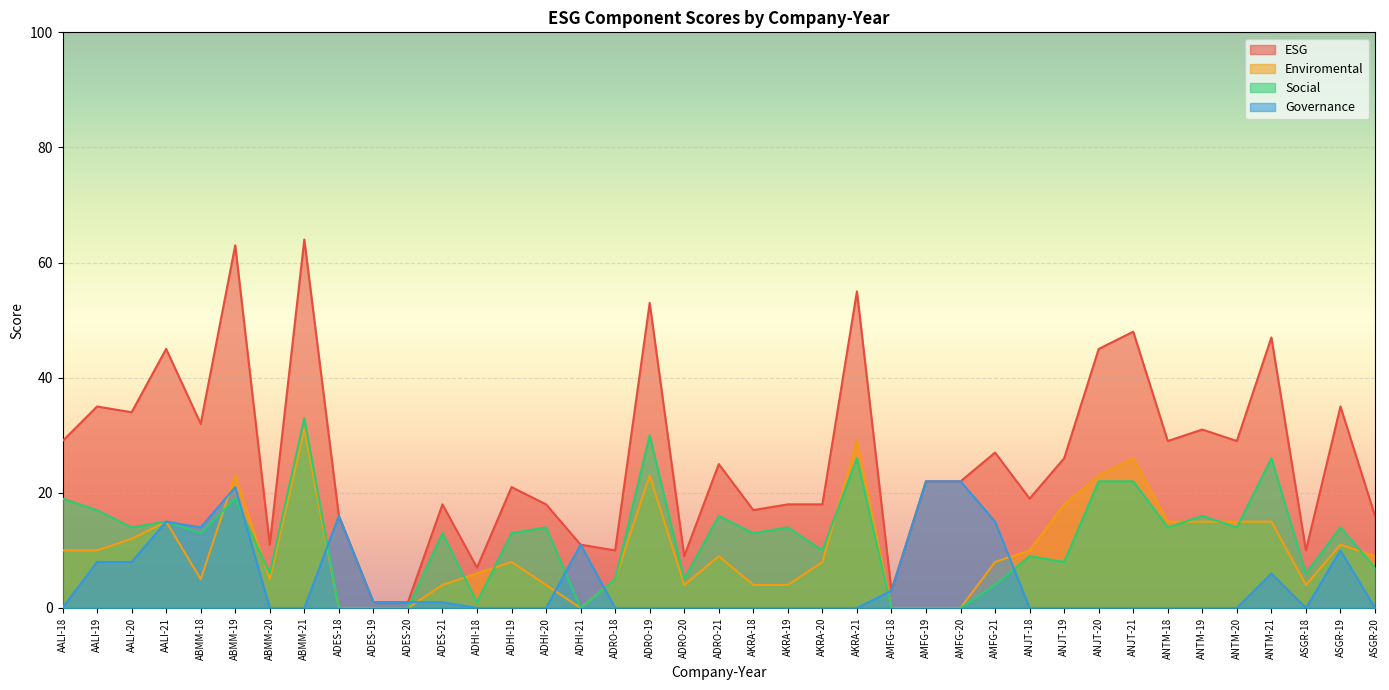

At which category does Social reach its first local peak?

AALI-21